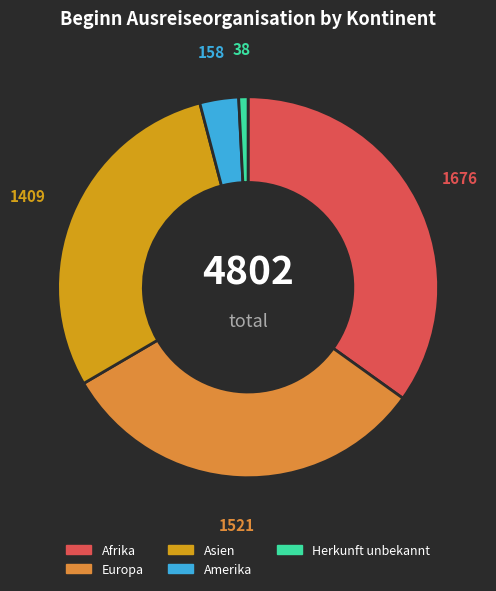

Rank the categories by value from lowest to highest.

Herkunft unbekannt, Amerika, Asien, Europa, Afrika